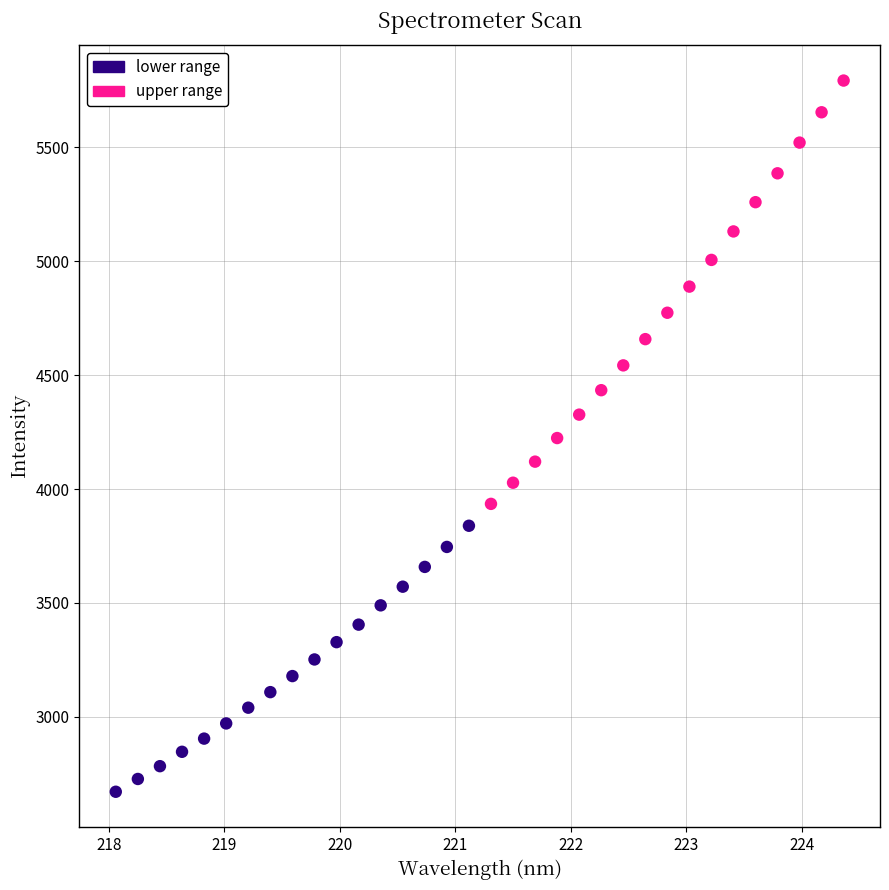

What are all the series names shown in the legend?

lower range, upper range